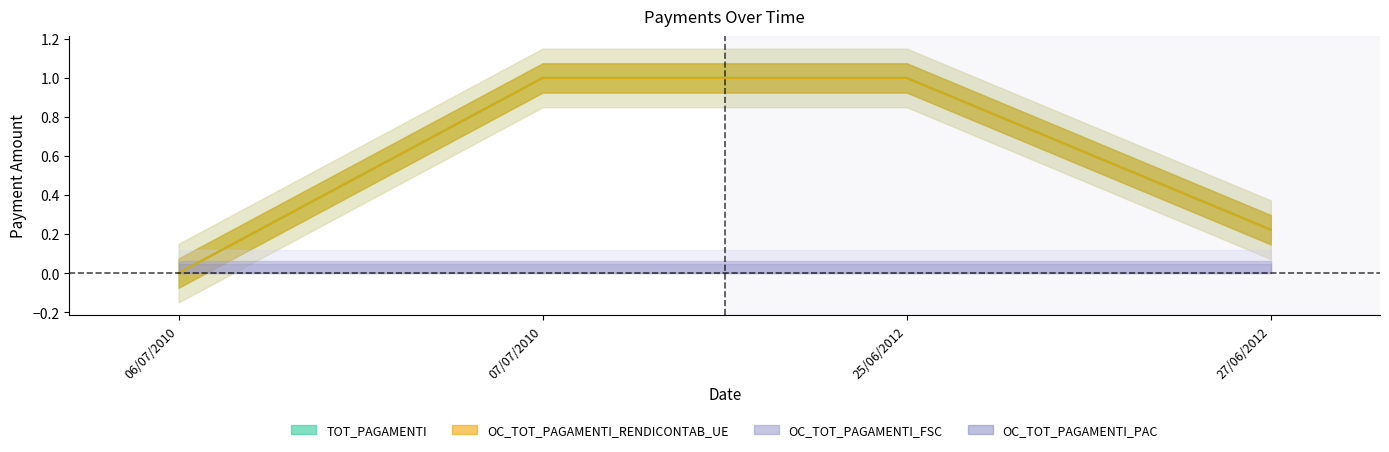

What is the sum of the TOT_PAGAMENTI values at 25/06/2012 and 07/07/2010?

2.0